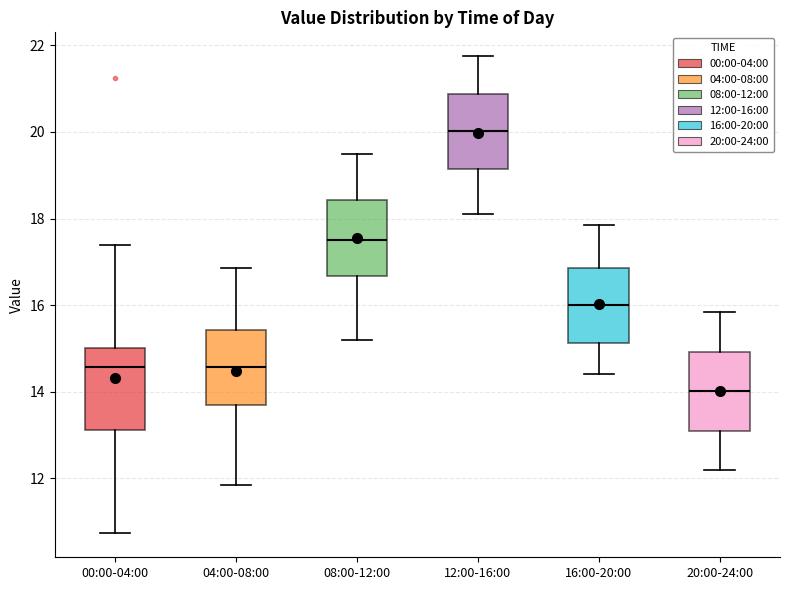

Where does the upper whisker of the box for 16:00-20:00 end on the y-axis? The values are not printed on the chart, so give them approximately, as read against the axis.

17.8